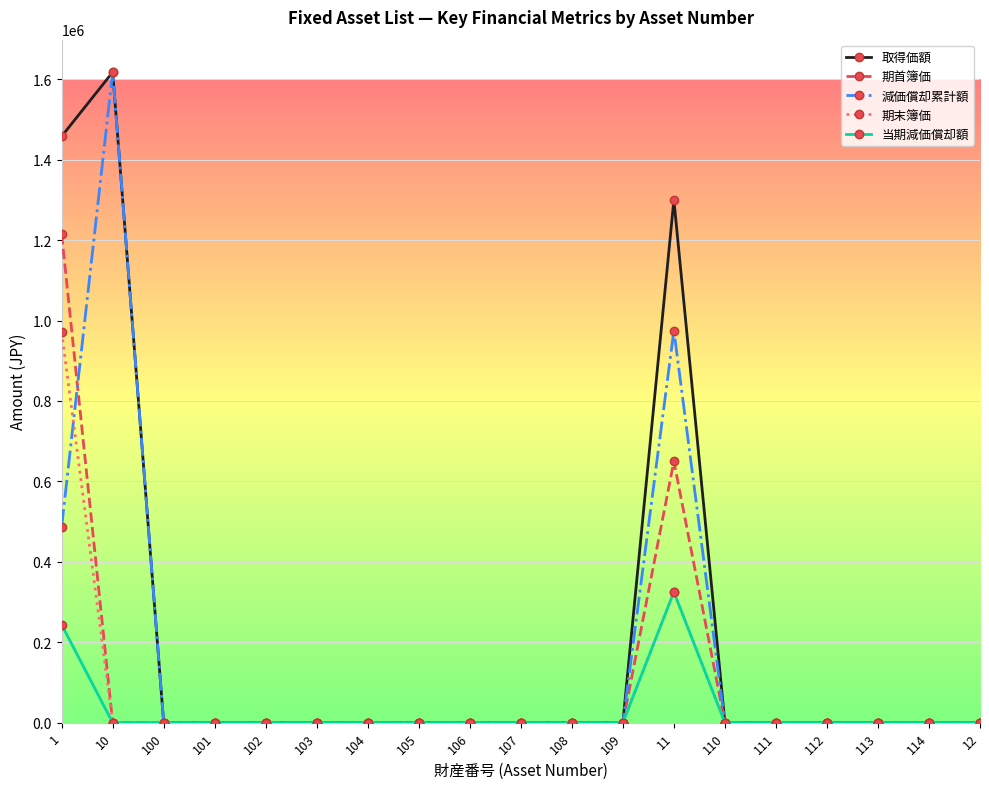

What are all the series names shown in the legend?

取得価額, 期首簿価, 減価償却累計額, 期末簿価, 当期減価償却額